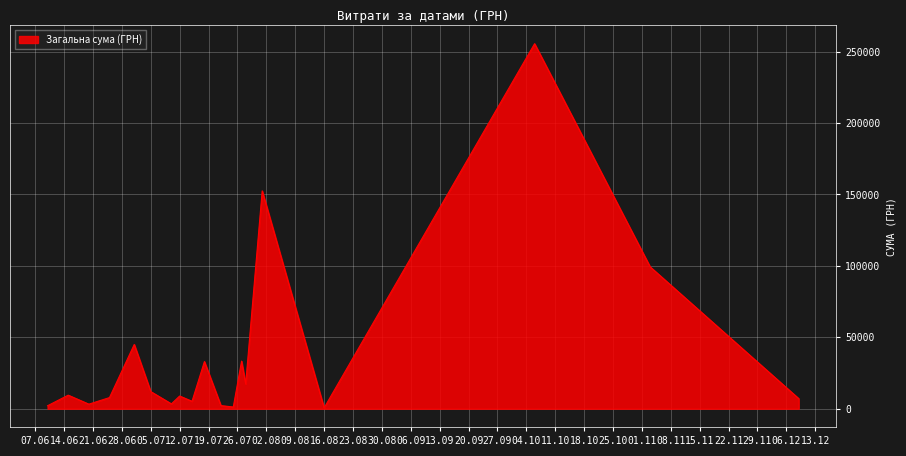

What is the difference between the maximum and minimum values?

254950.2